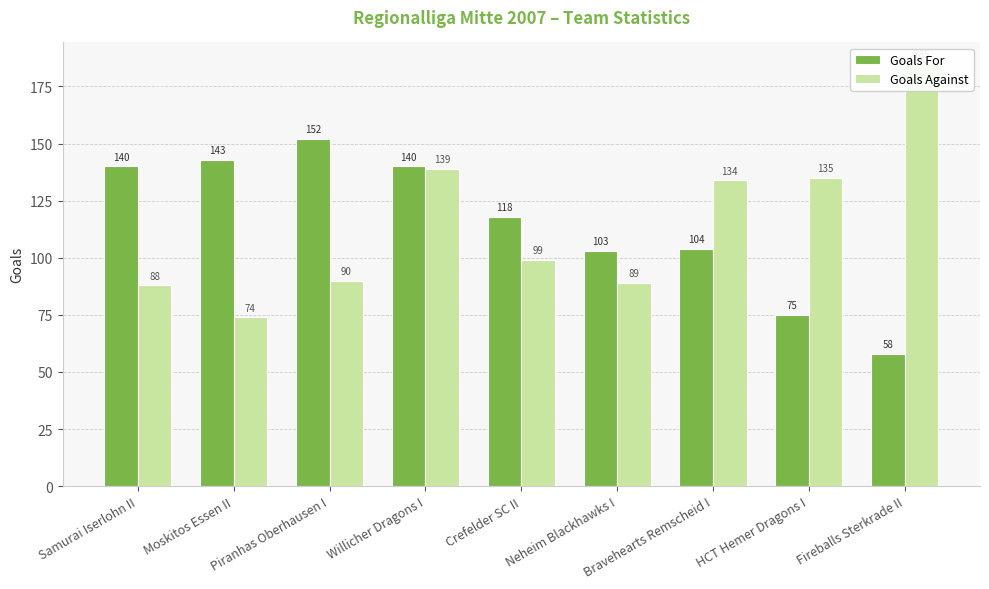

Between Samurai Iserlohn II and Neheim Blackhawks I, which series saw the biggest shift?

Goals For